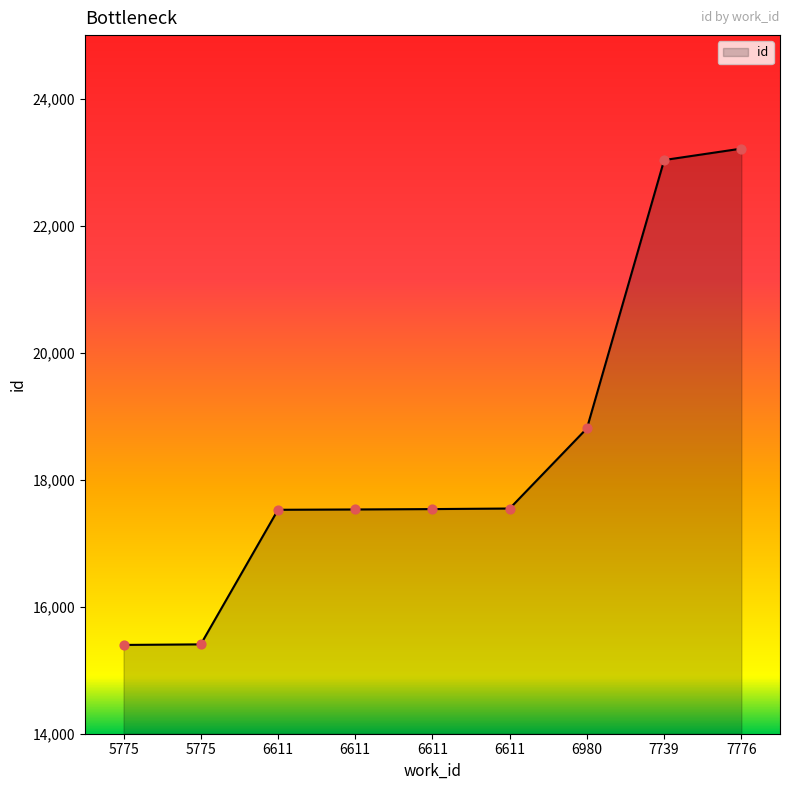

What is the change in value from 5775 to 7739?

+7626